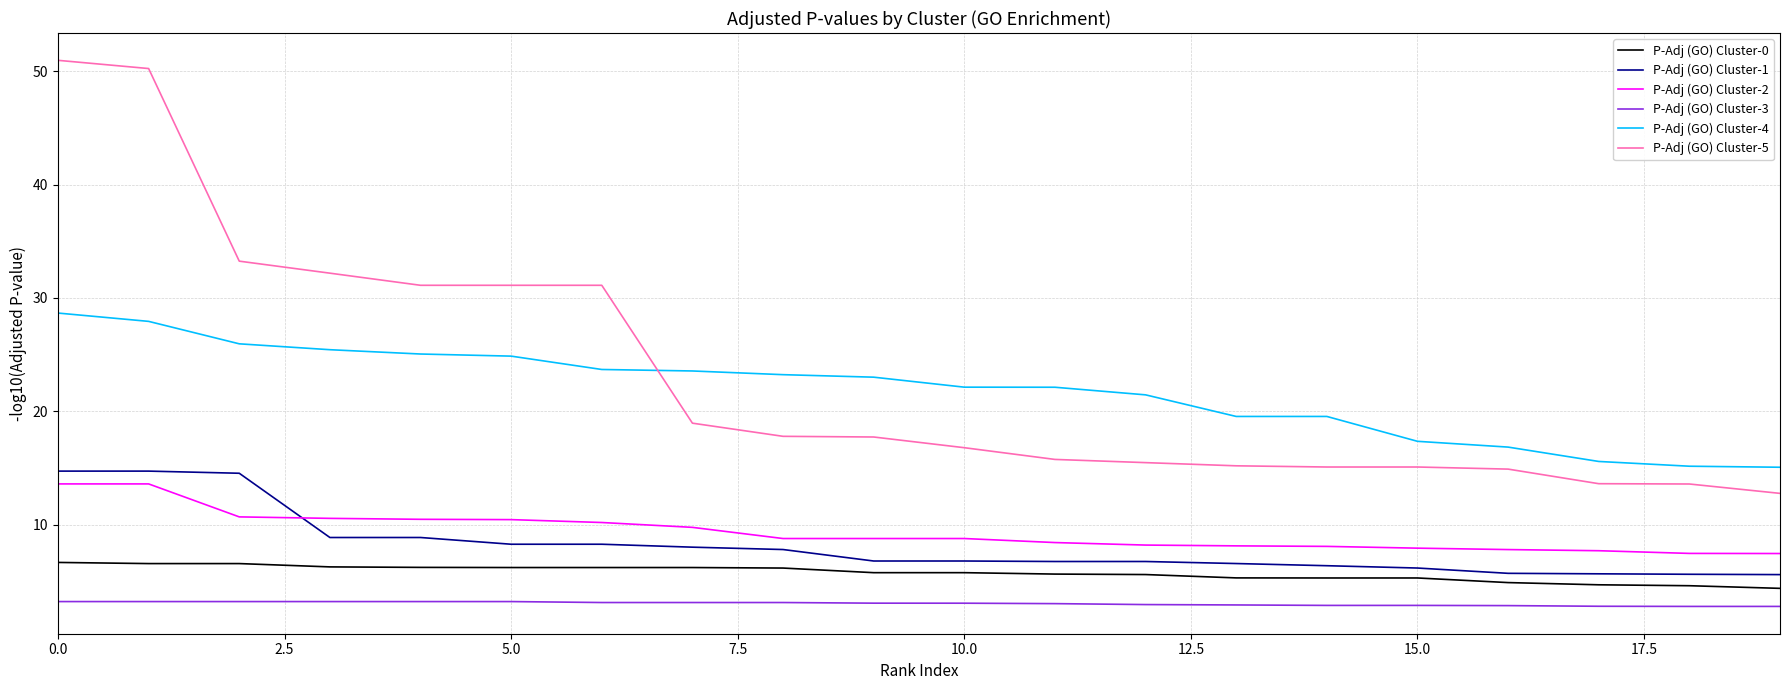

What is the difference between the maximum and minimum values in the P-Adj (GO) Cluster-4 series?

13.6